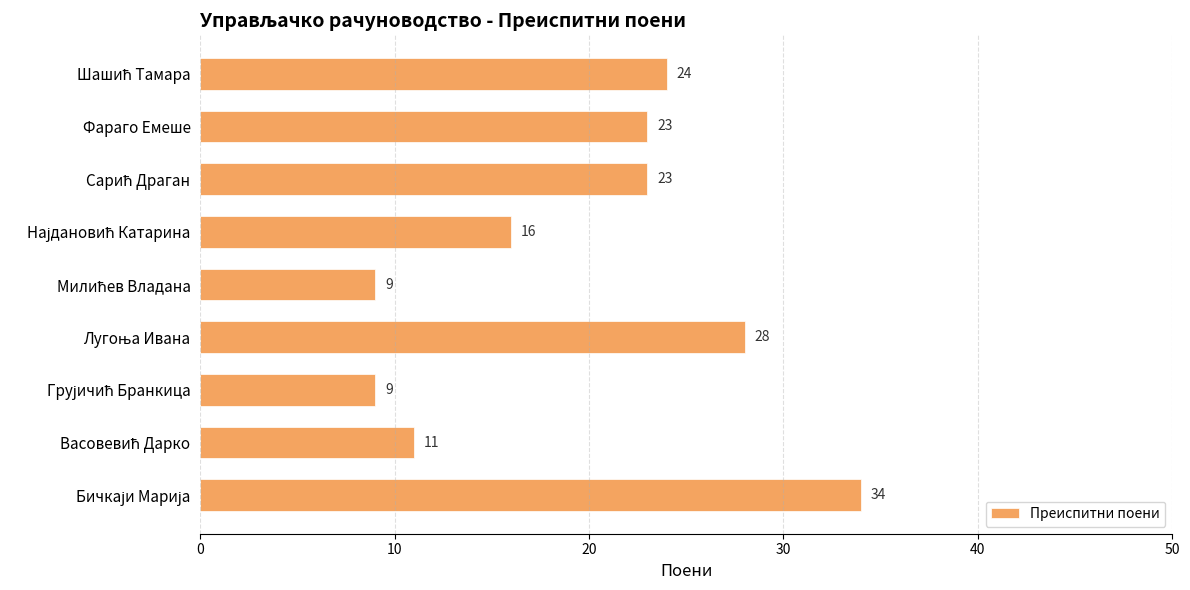

What is the difference between the maximum and minimum values?

25